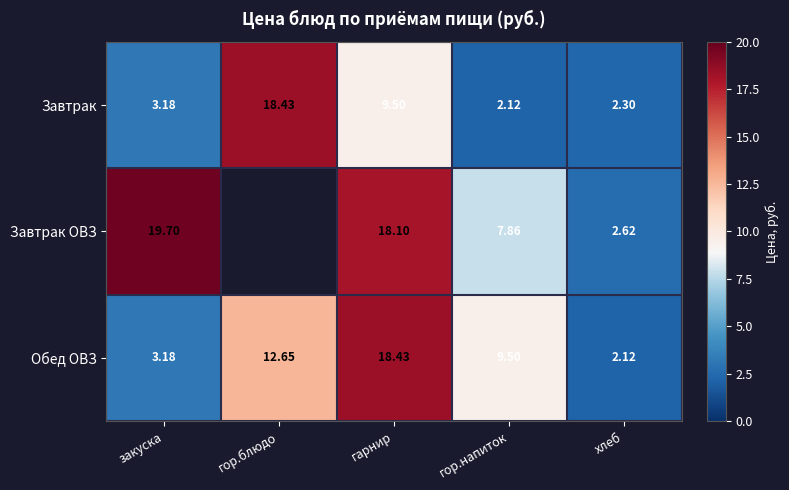

What is the maximum value shown in the chart?

19.7